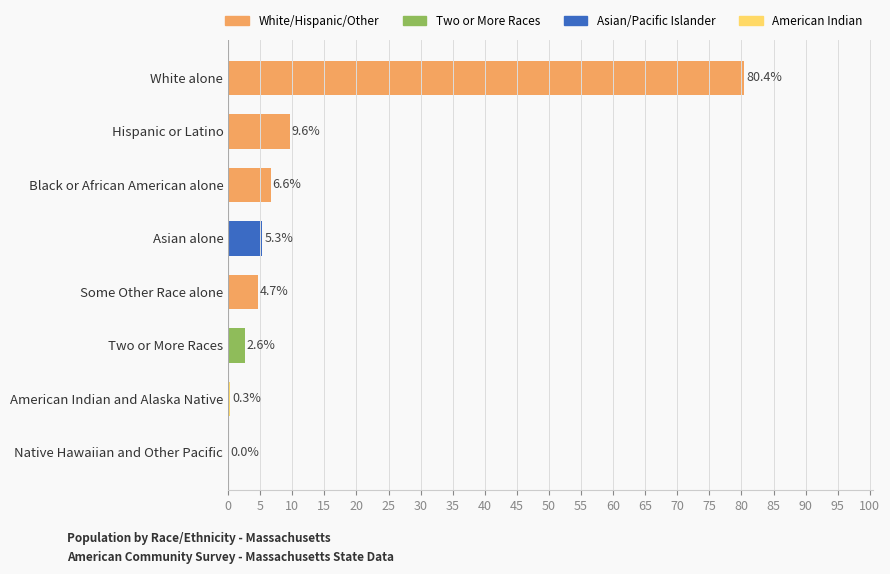

The chart shows a value of 5.3 at Asian alone. True or false?

True